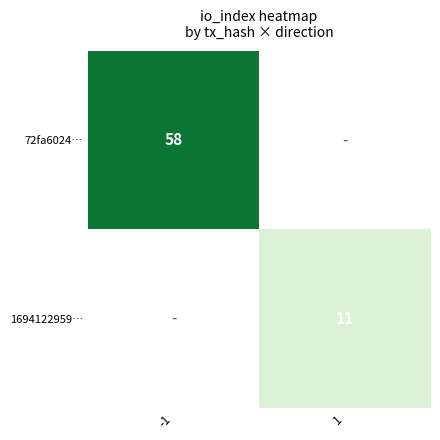

The value of 72fa6024… at -1 is 13.7. True or false?

False